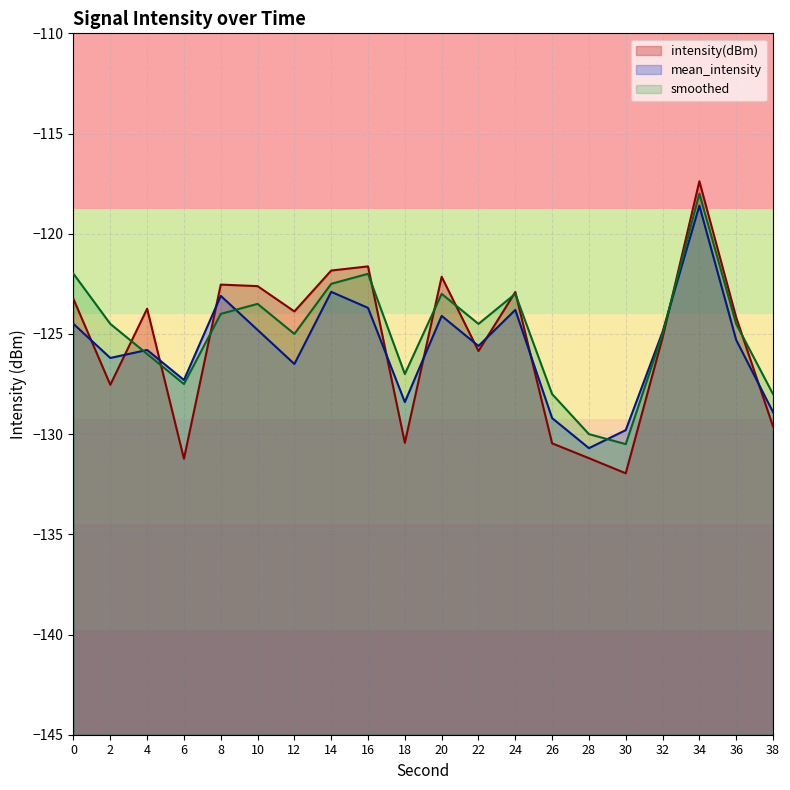

Rank the series by their average value, from highest to lowest.

smoothed, intensity(dBm), mean_intensity